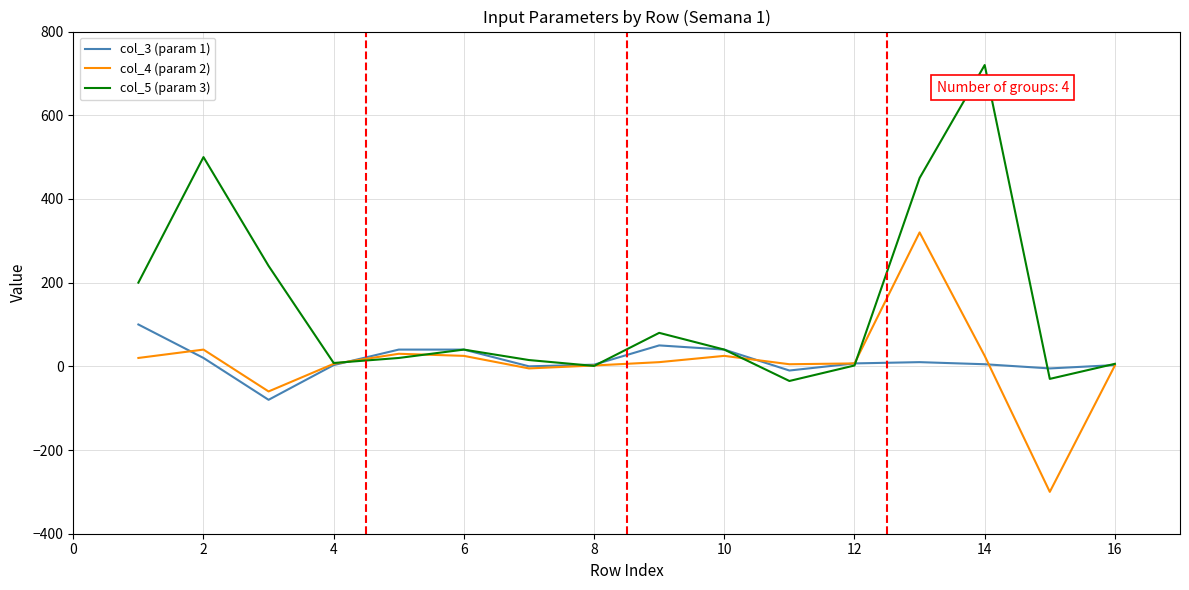

What is the greatest value displayed?

720